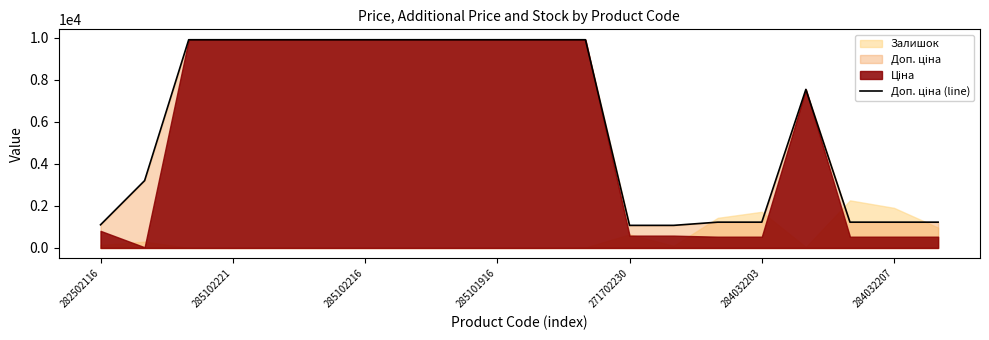

What is the maximum value shown in the chart?

9908.5